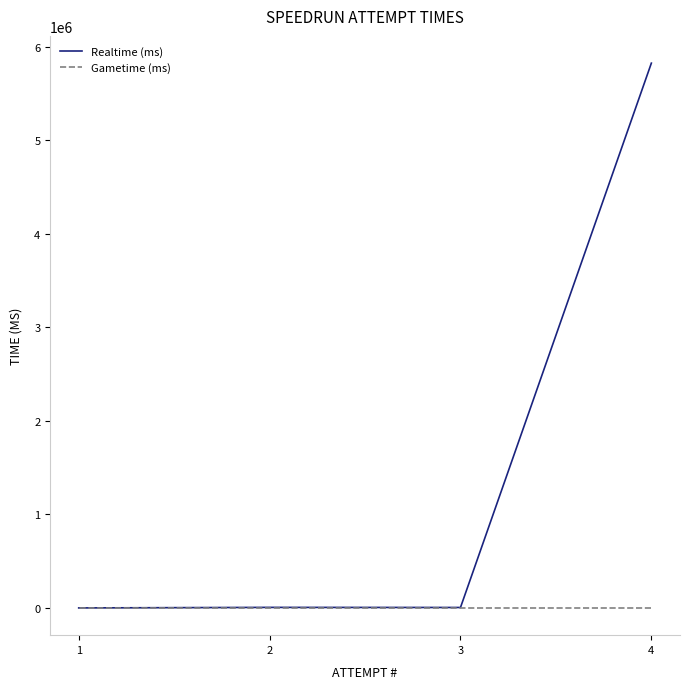

List the labels in order of Gametime (ms) value, largest first.

4, 3, 2, 1